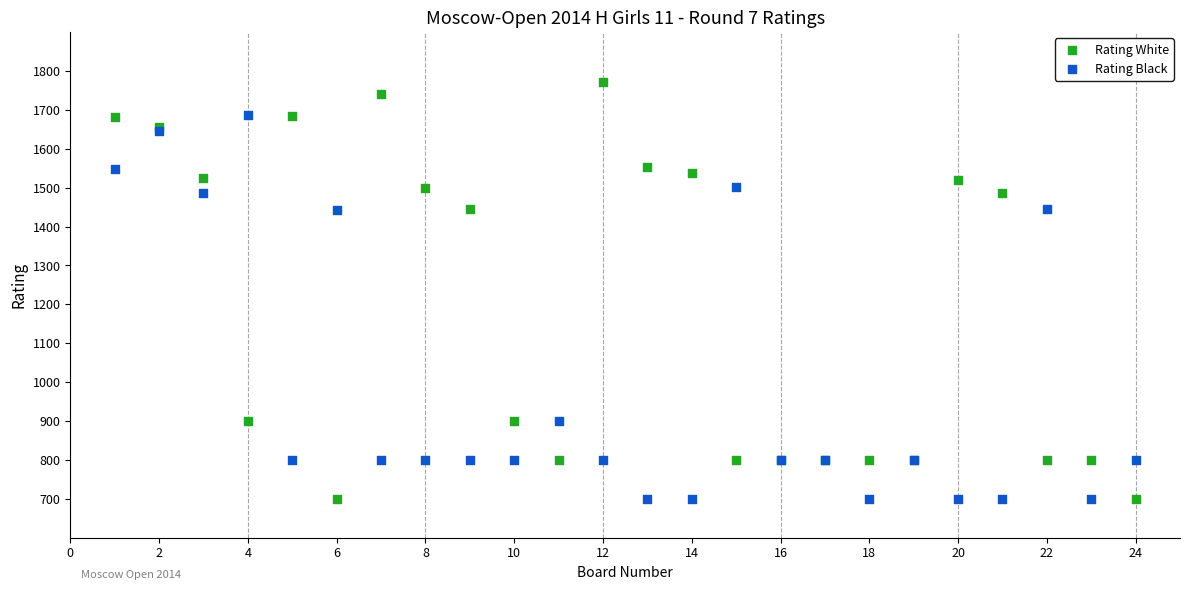

What are all the series names shown in the legend?

Rating White, Rating Black